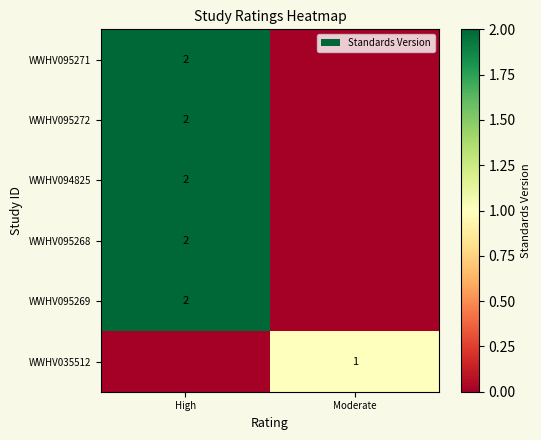

True or false: WWHV095272 has a value of 2 at High.

True